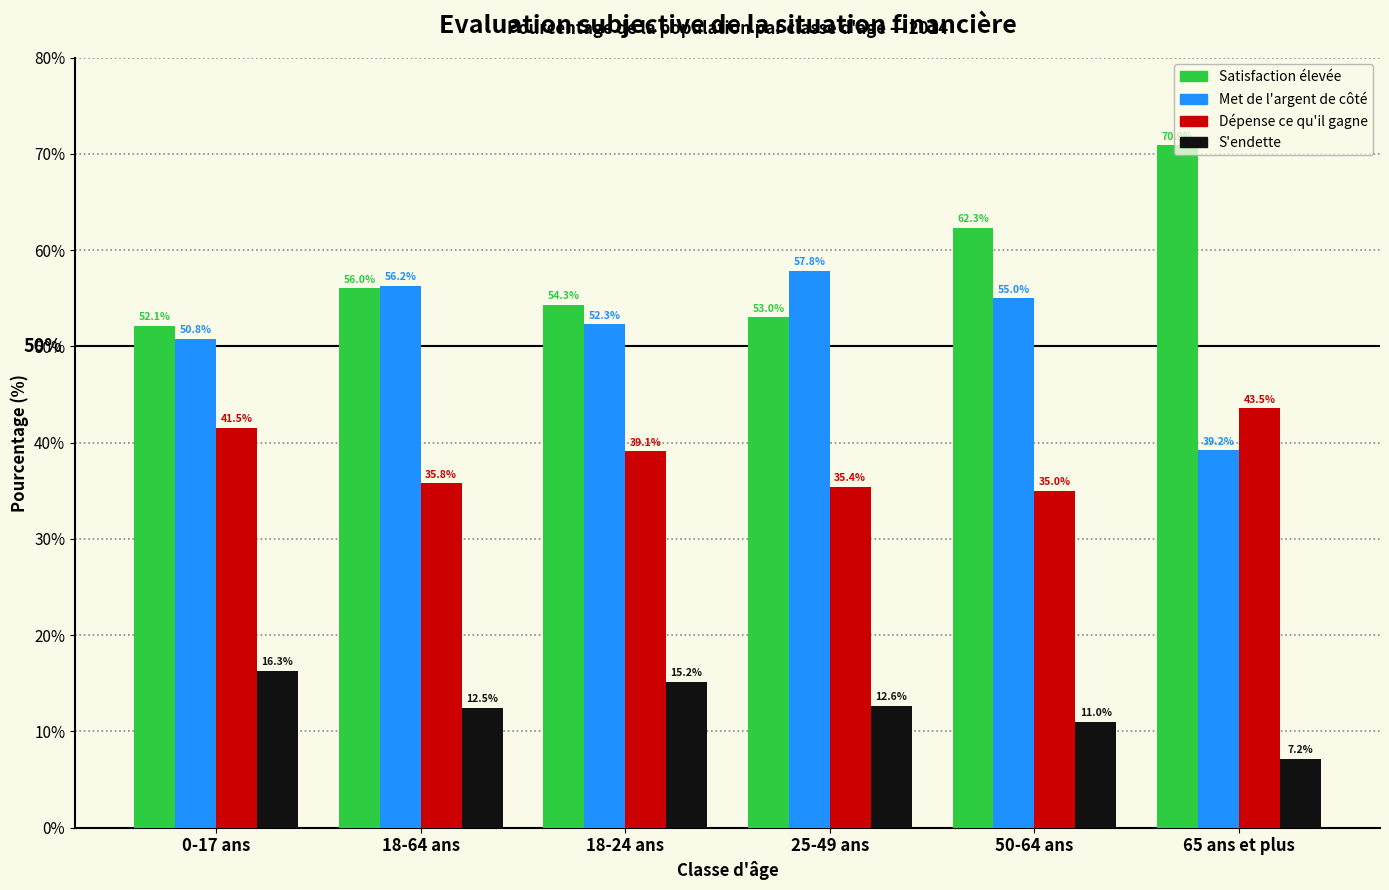

What is the spread (max minus min) of values at 65 ans et plus?

63.7